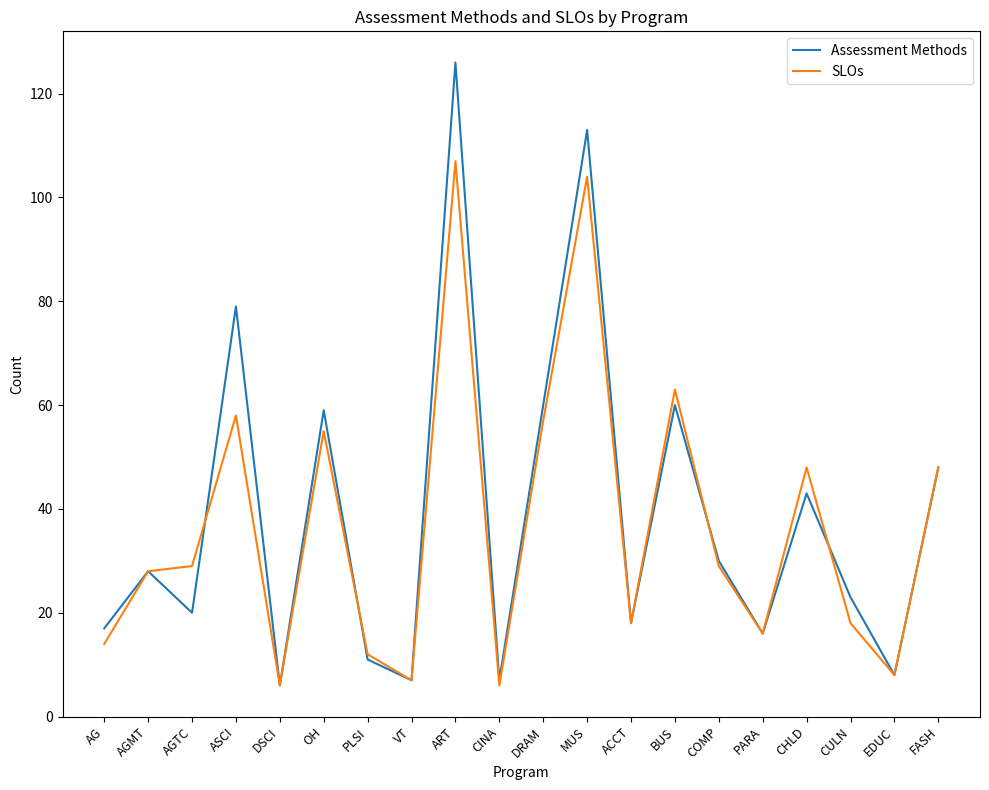

What position from the right is BUS?

7